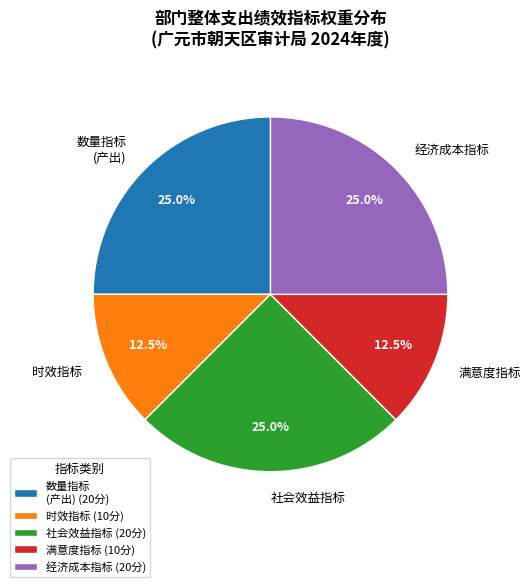

Is there any slice that represents more than half of the pie?

No